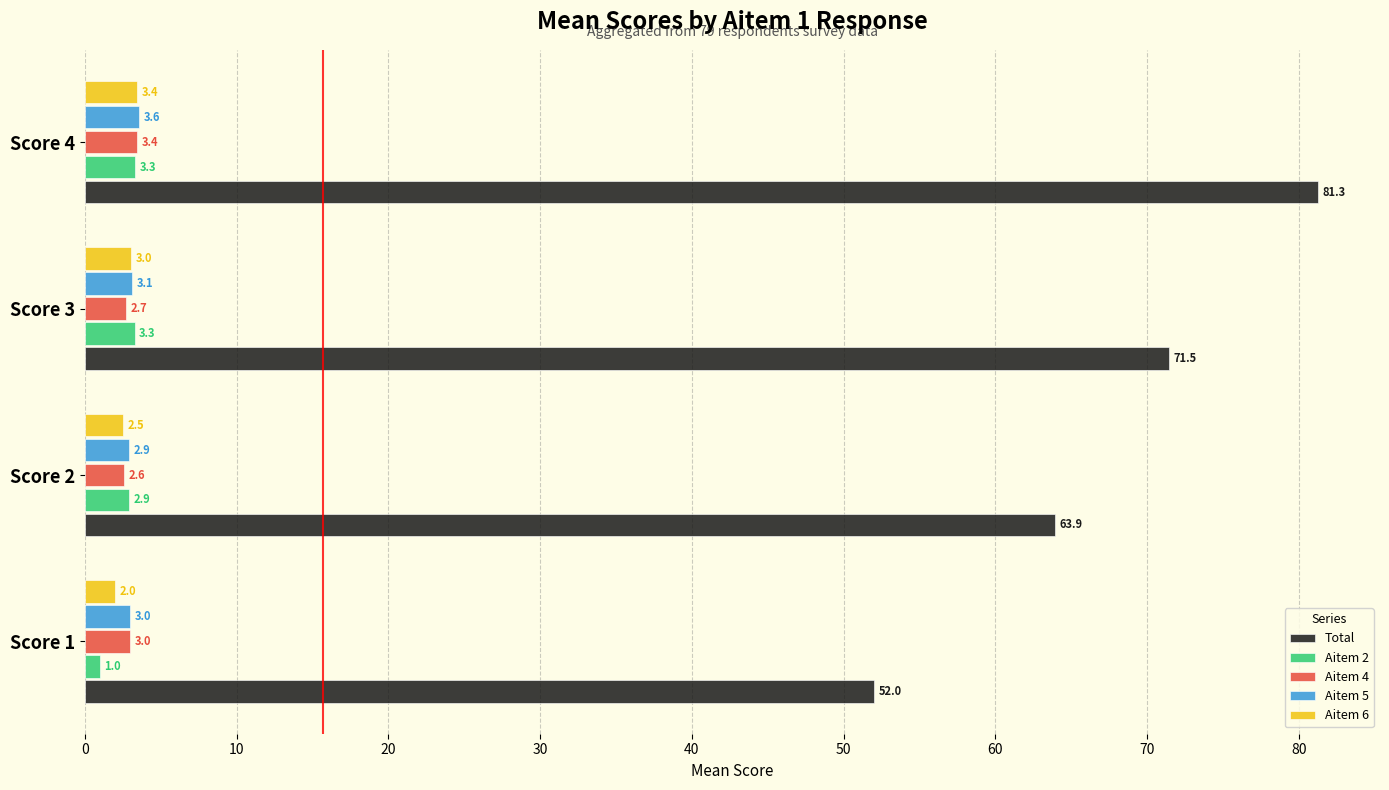

What is the minimum value shown in the chart?

1.0